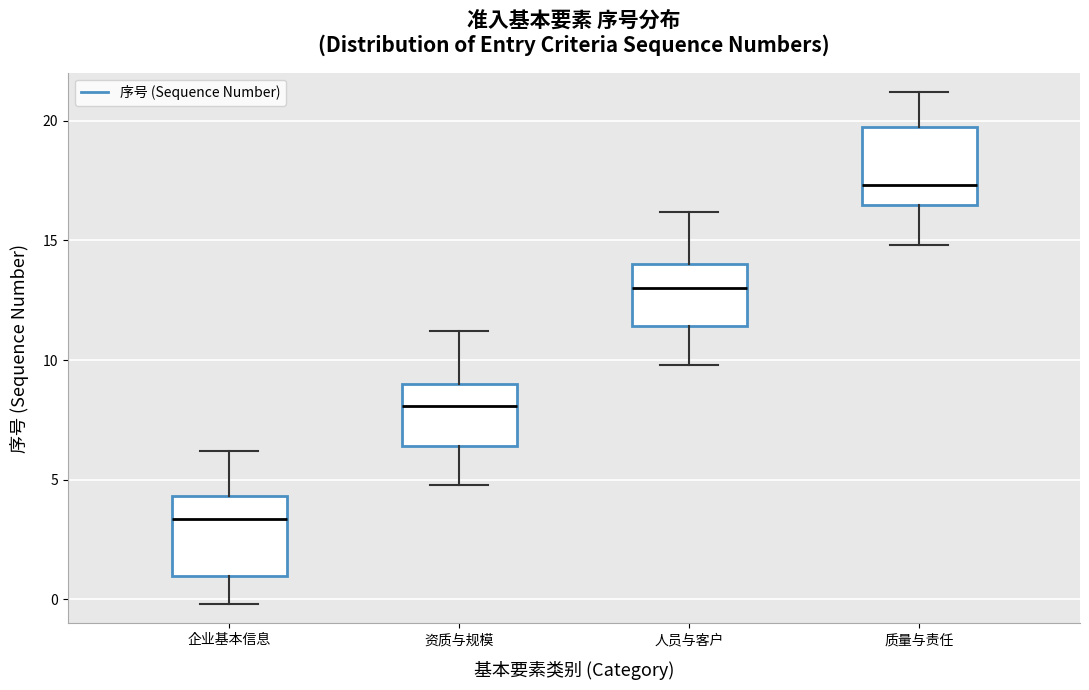

Where does the upper whisker of the box for 企业基本信息 end on the y-axis? The values are not printed on the chart, so give them approximately, as read against the axis.

6.0